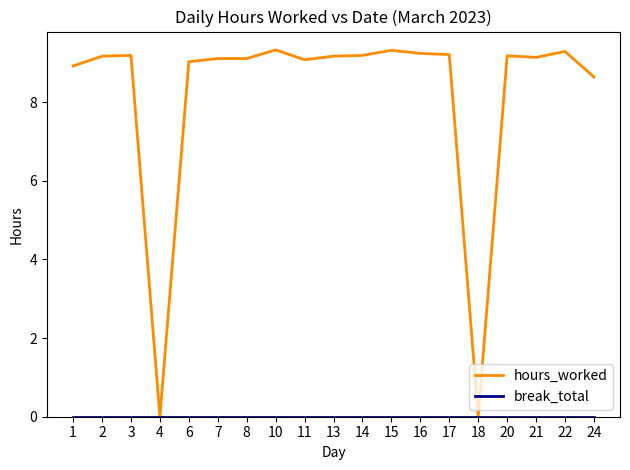

What is the total value across all series at 6?

9.0